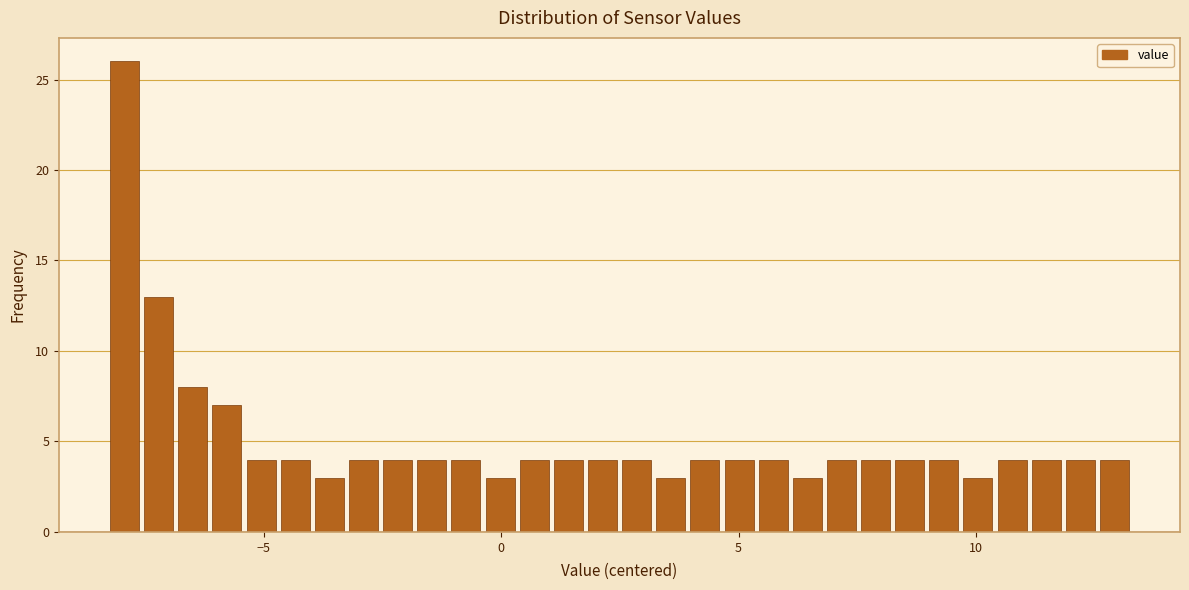

Around what value on the x-axis is the tallest bar? Give the approximate position of its centre, as read against the axis.

-8.0